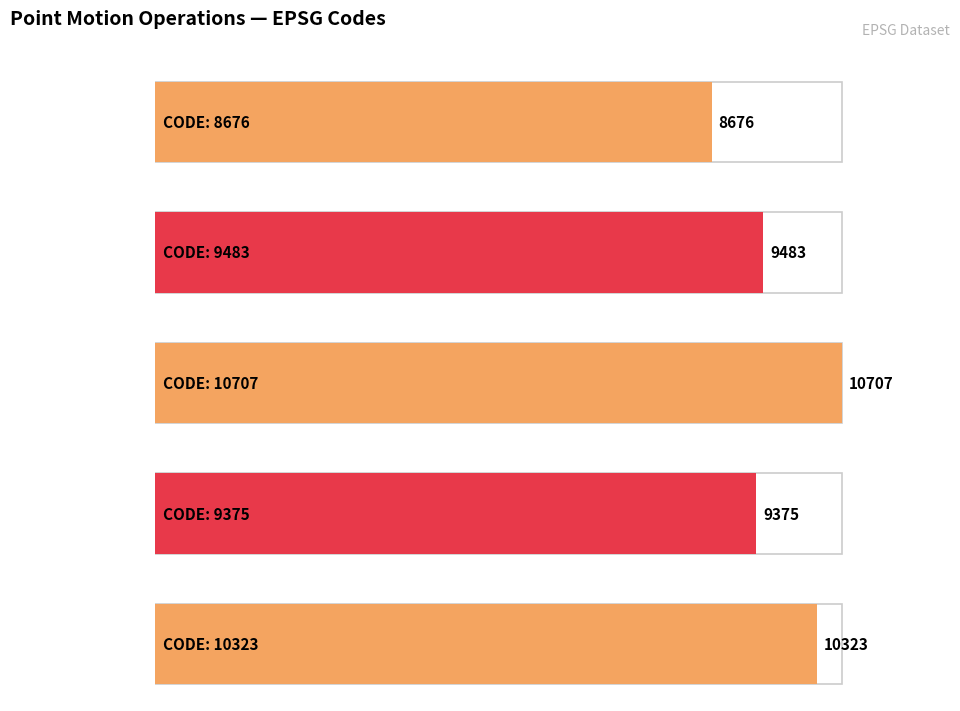

Does the chart contain any negative values?

No